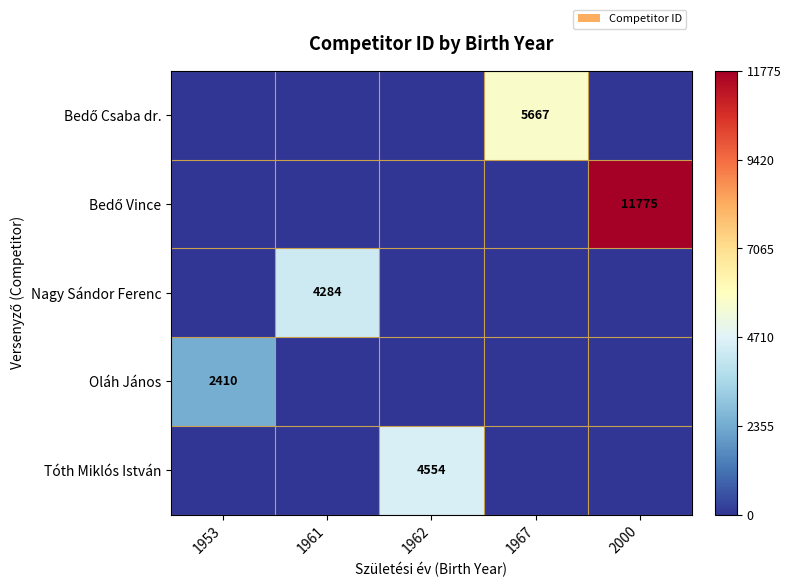

What is the sum of all Bedő Vince values?

11775